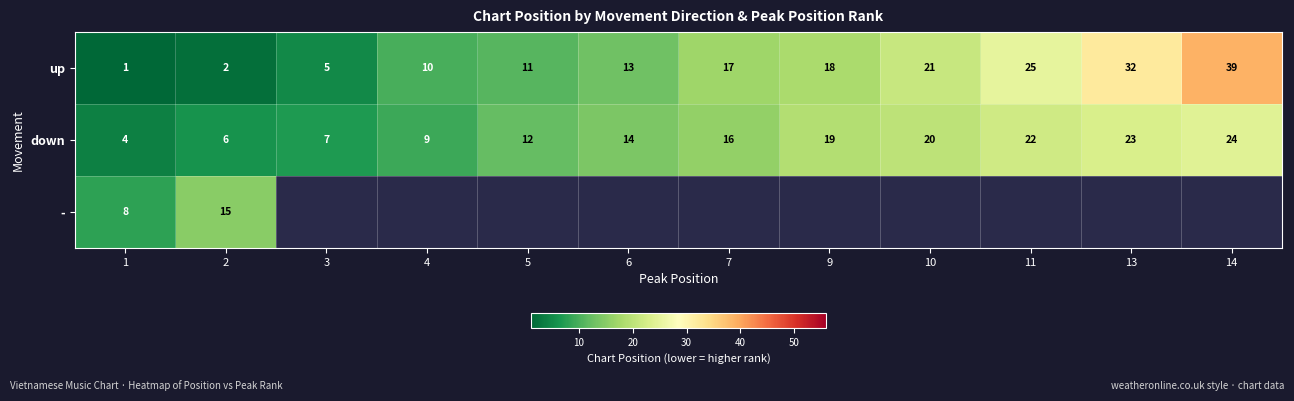

At 1, list the series in order from smallest to largest.

up, down, -